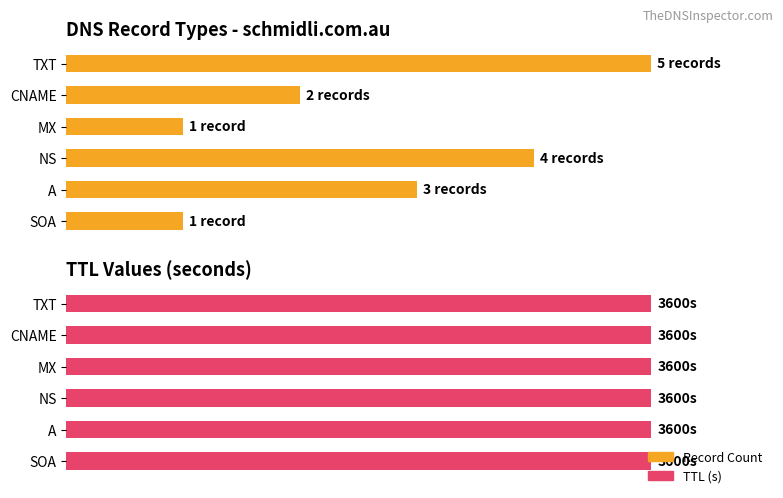

How many distinct data groups are displayed?

2